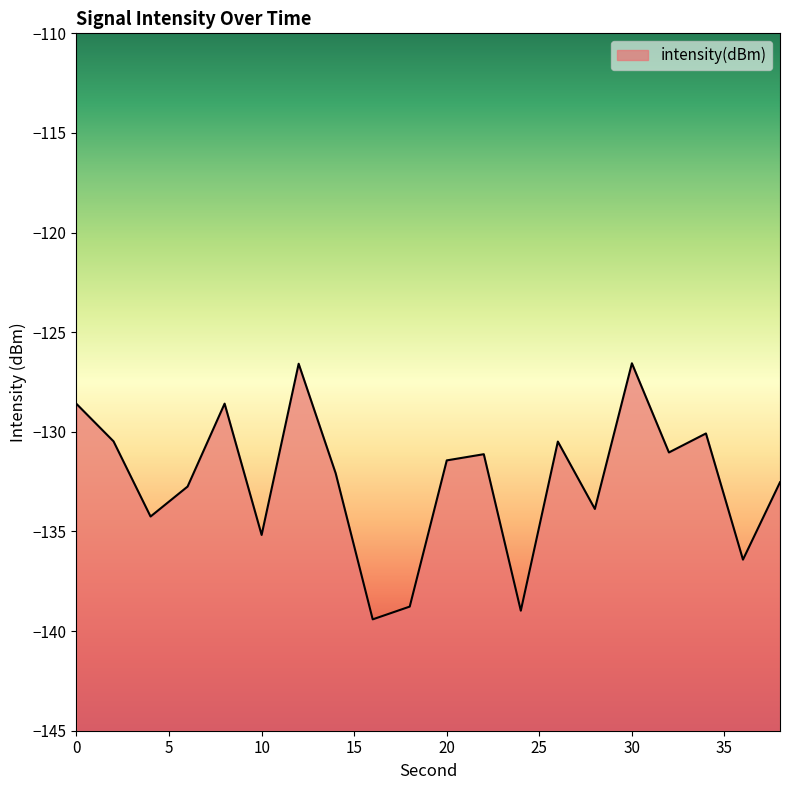

The value at 6 is -132.7. True or false?

True